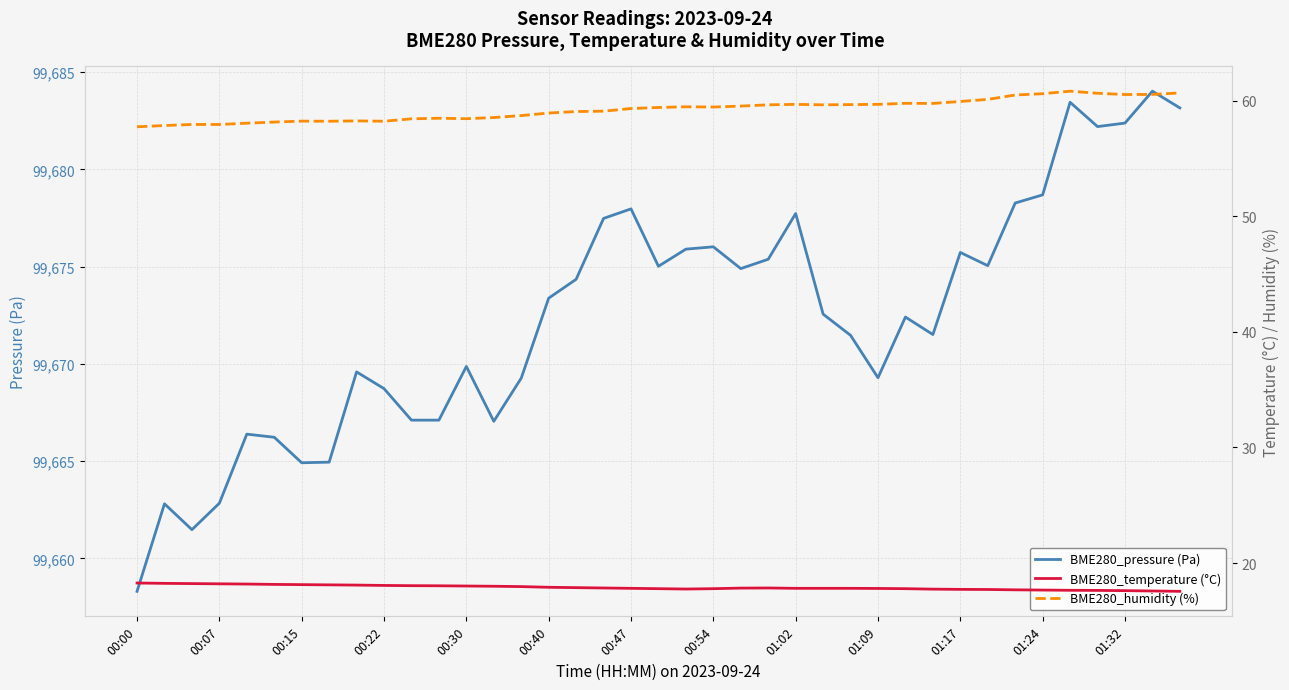

True or false: BME280_temperature (°C) and BME280_humidity (%) cross at least once.

False